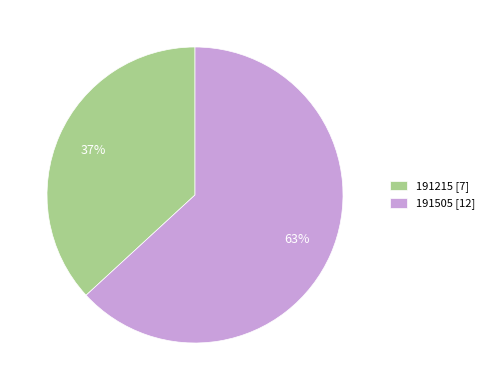

Between 191505 and 191215, which is larger?

191505